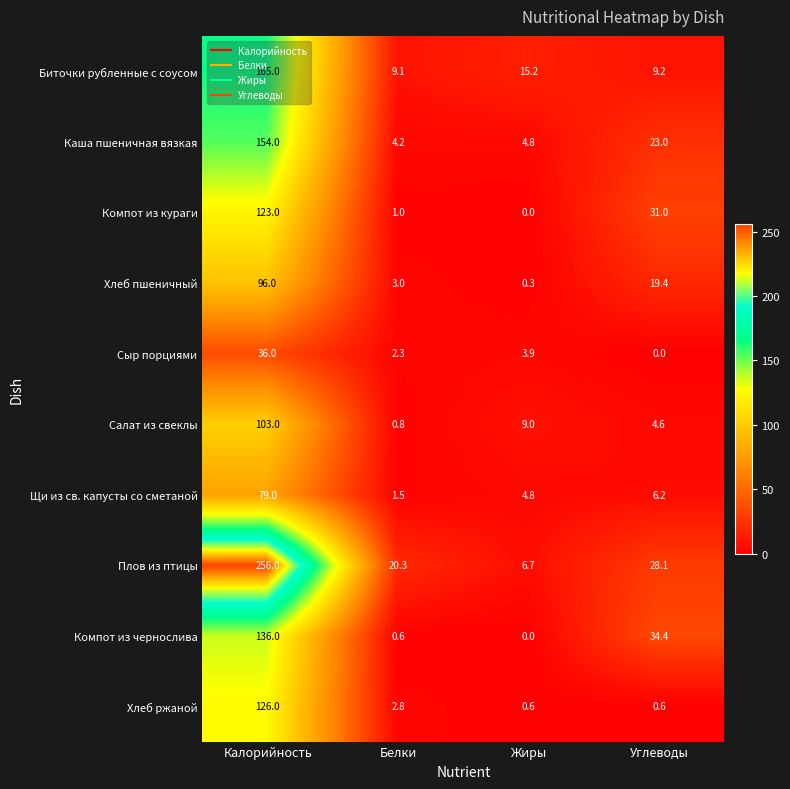

What is the lowest value of the Хлеб ржаной series?

0.6